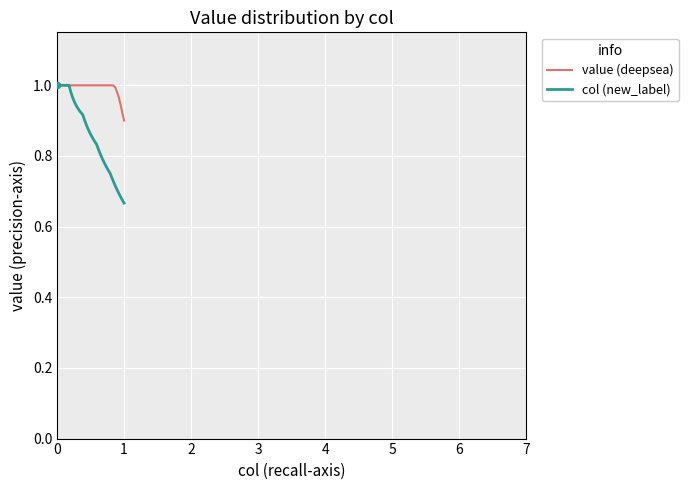

Which series has the largest total across all categories?

value (deepsea)